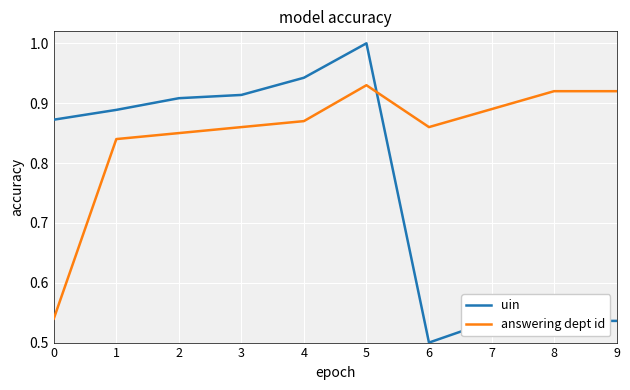

Which series has the largest range (max minus min)?

uin